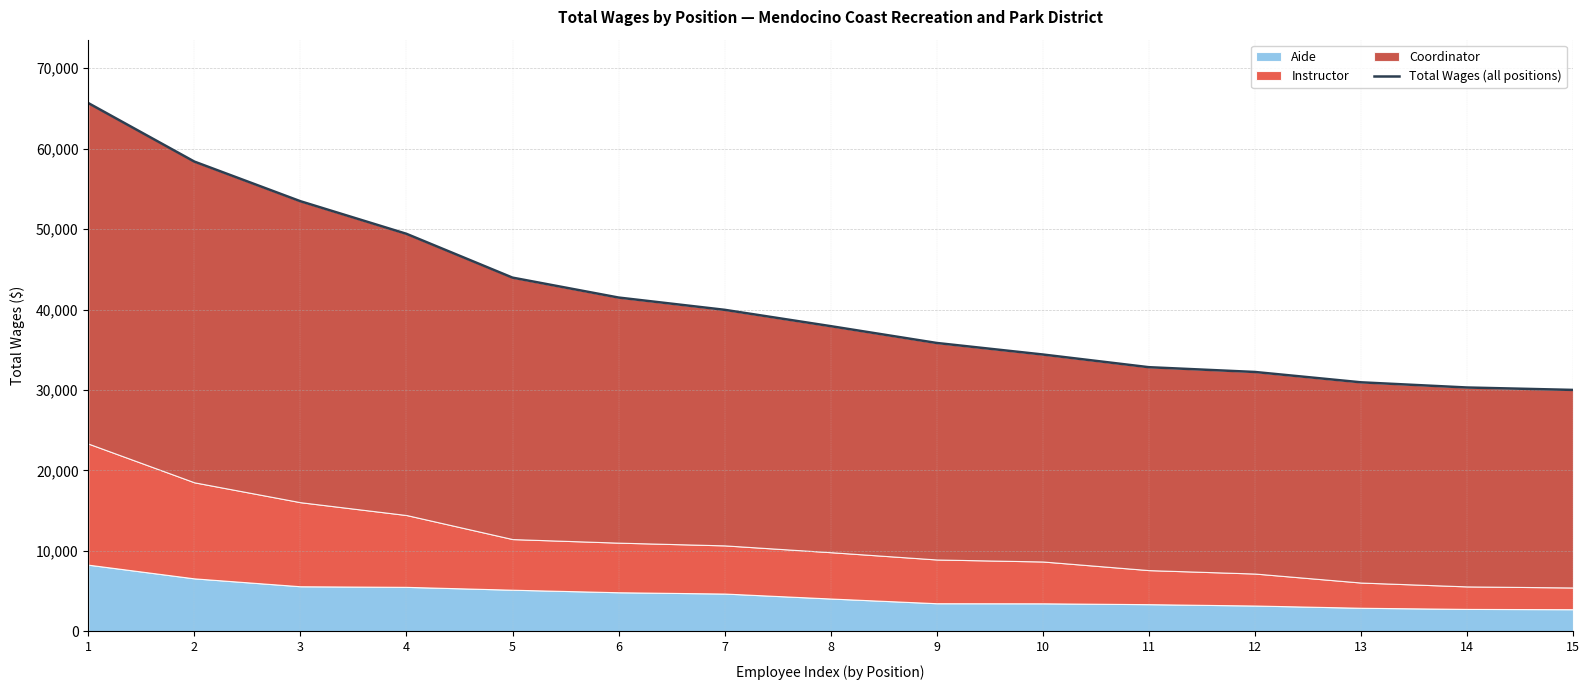

Does the chart display data point markers on the line(s)?

No